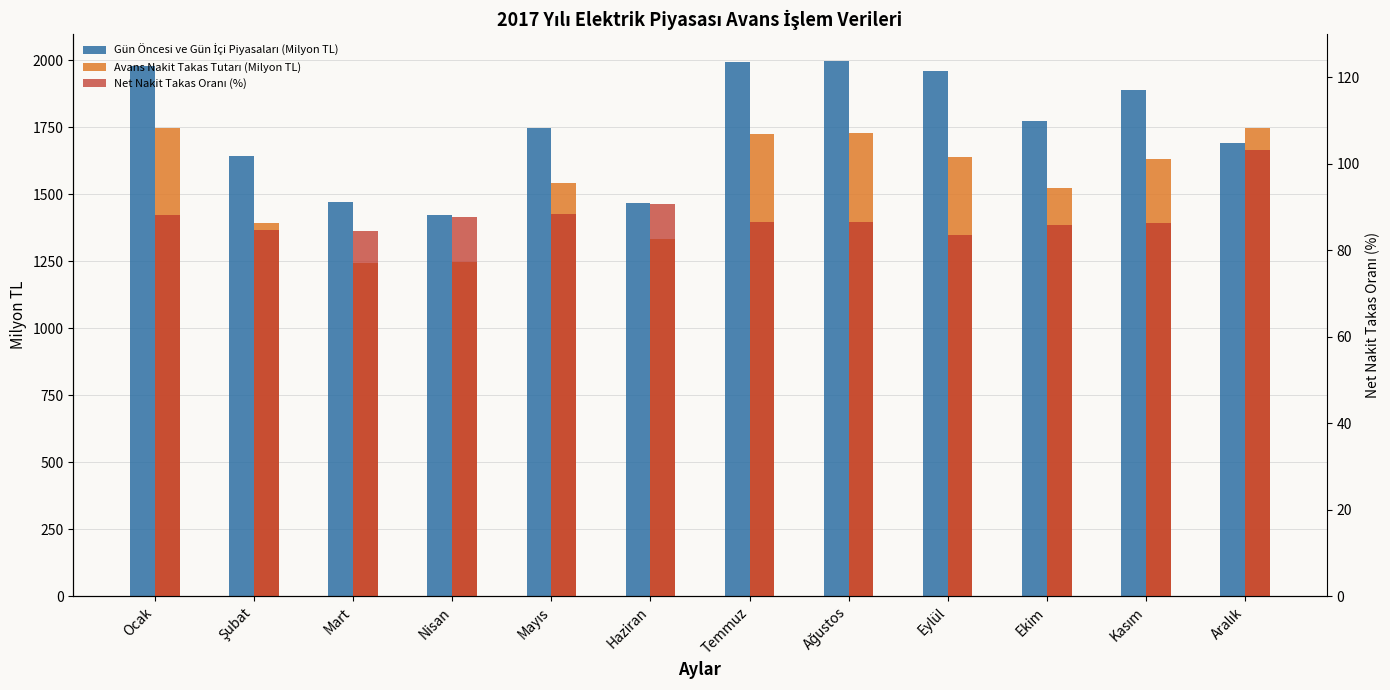

List the series in order of their peak value, lowest first.

Net Nakit Takas Oranı (%), Avans Nakit Takas Tutarı (Milyon TL), Gün Öncesi ve Gün İçi Piyasaları (Milyon TL)